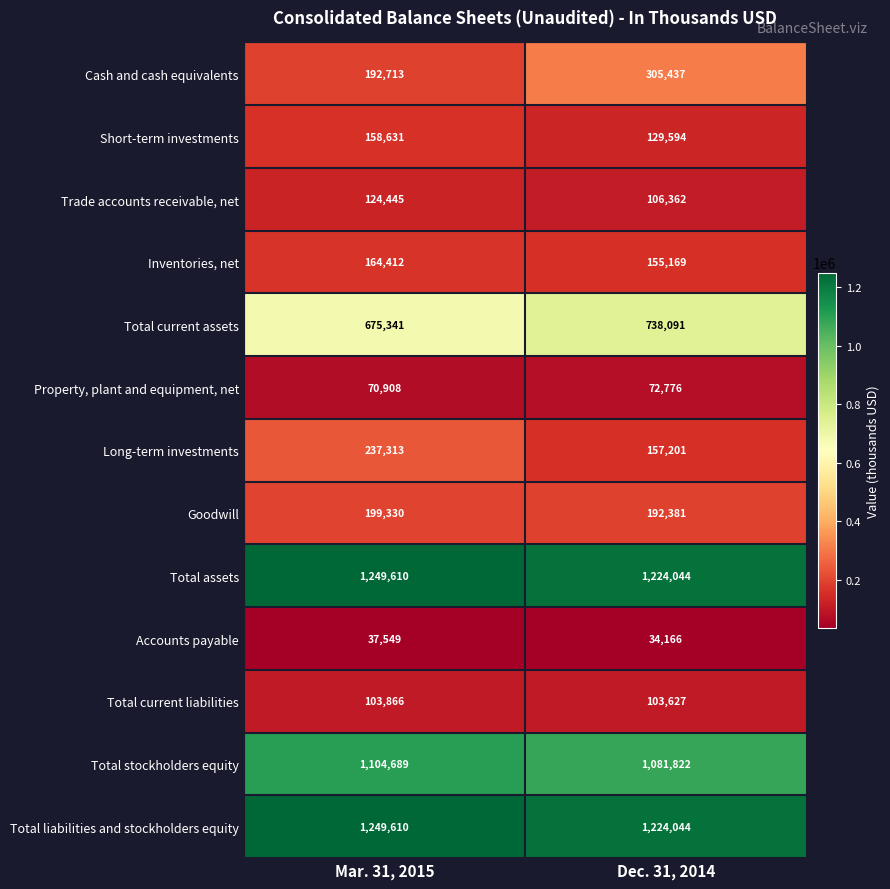

What is the total value across all series at Mar. 31, 2015?

5568417